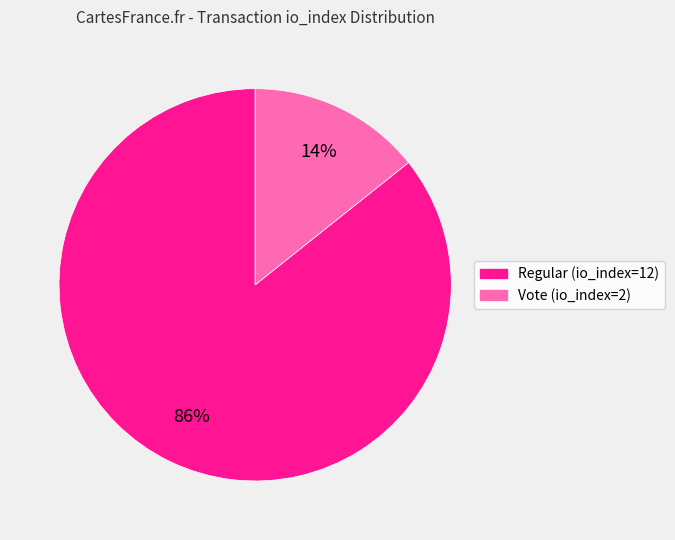

Is it true that Vote (io_index=2) is 21% of the pie?

False